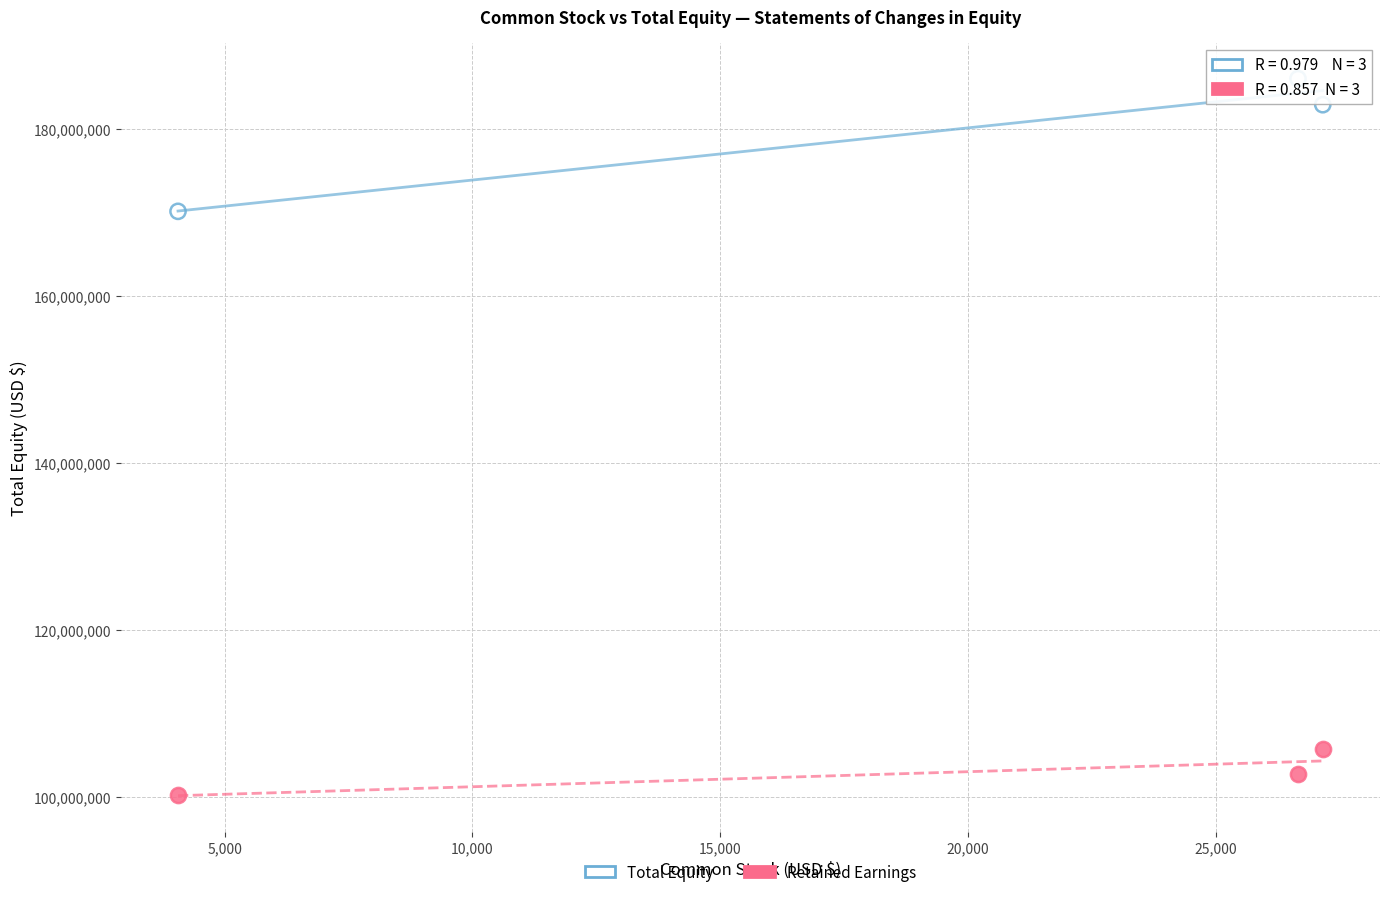

Across all data points, what is the range of Y values (max minus min)?

85850779